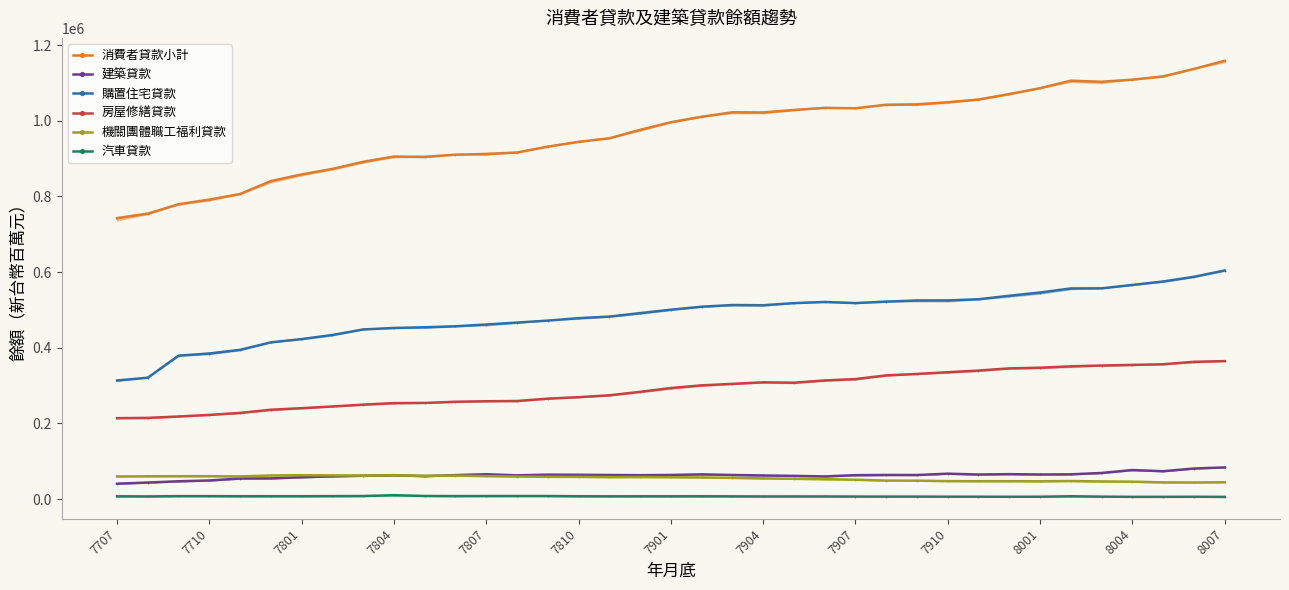

What is the value of the 消費者貸款小計 point at the 2nd from the left?

754445.4